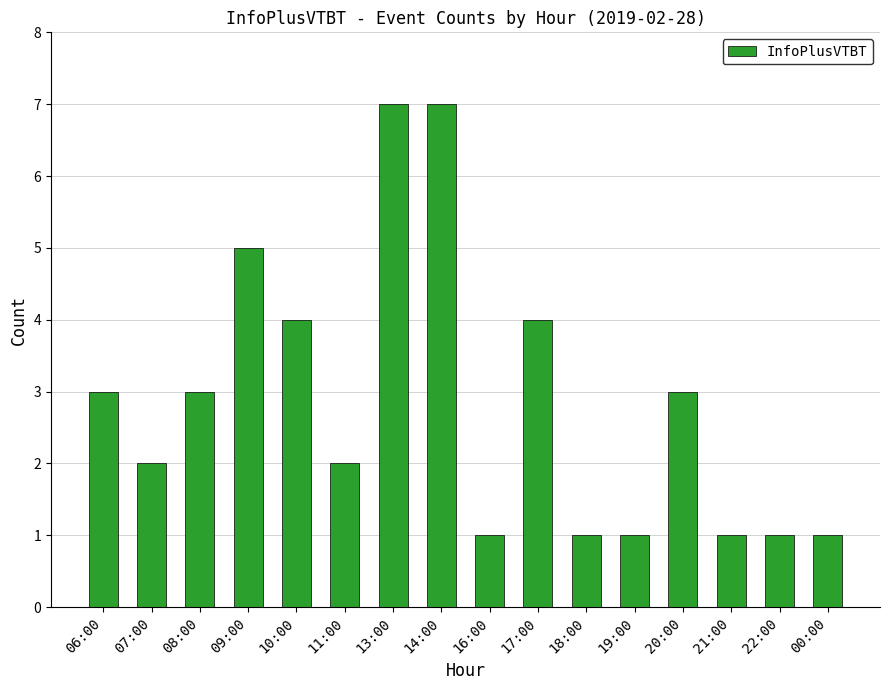

What is the greatest value displayed?

7